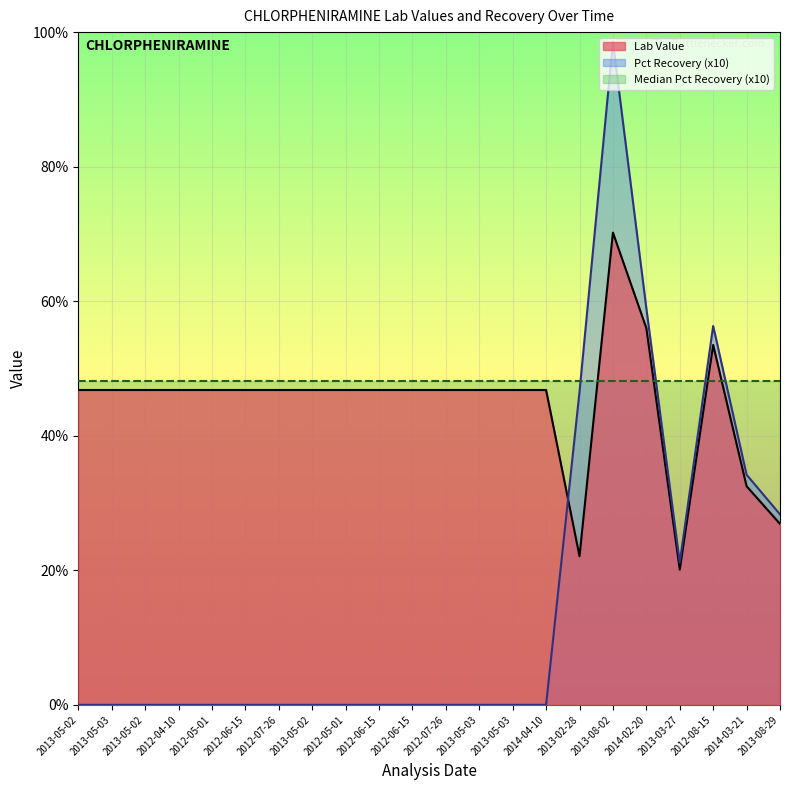

What are all the series names shown in the legend?

Lab Value, Pct Recovery (x10), Median Pct Recovery (x10)